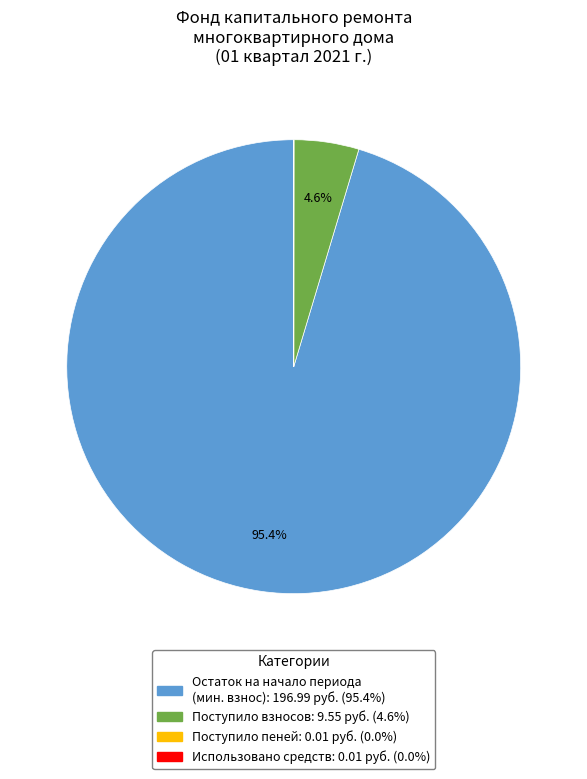

Is there a majority slice in this chart?

Yes